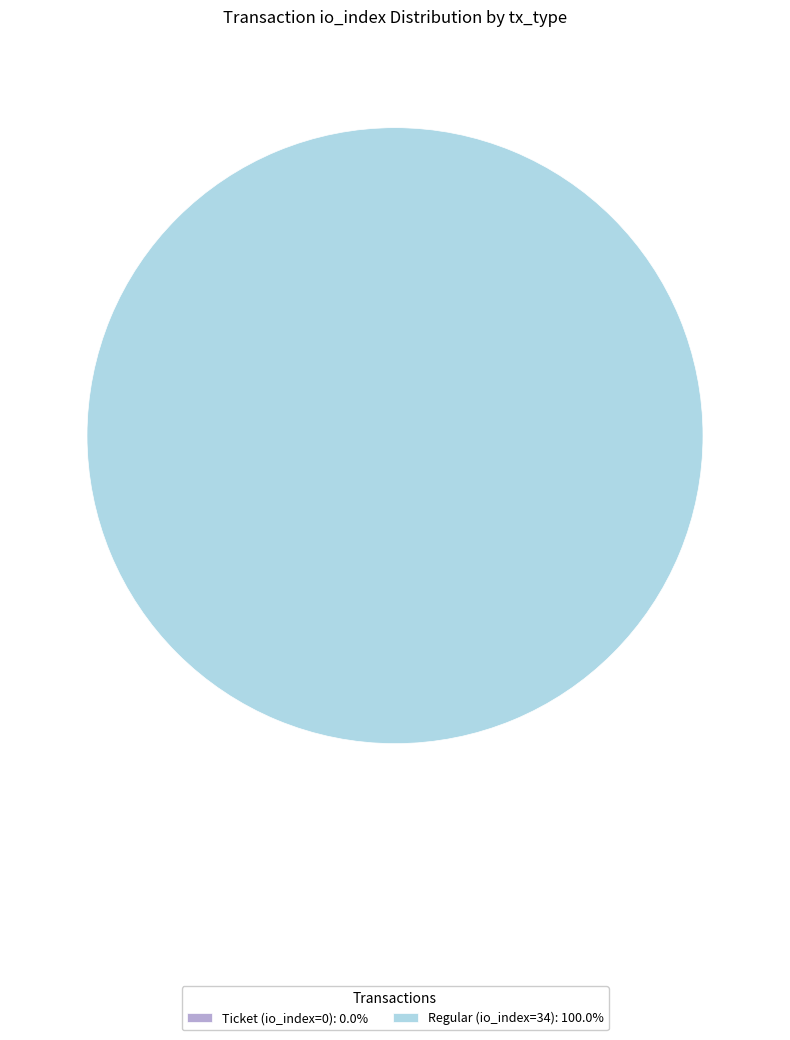

How many slices are in this pie chart?

2